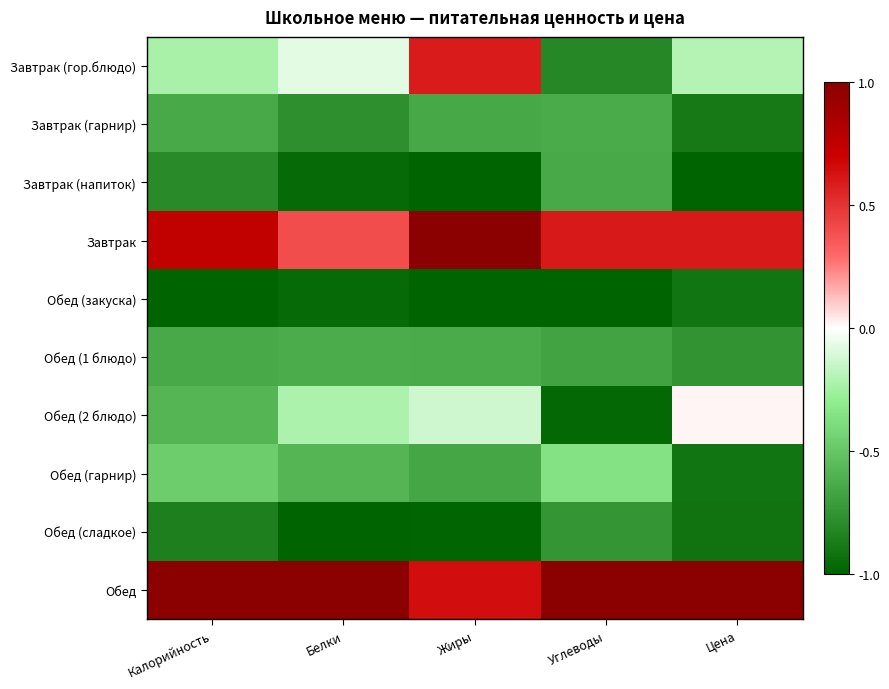

What is the total value across all series at Цена?

-4.0